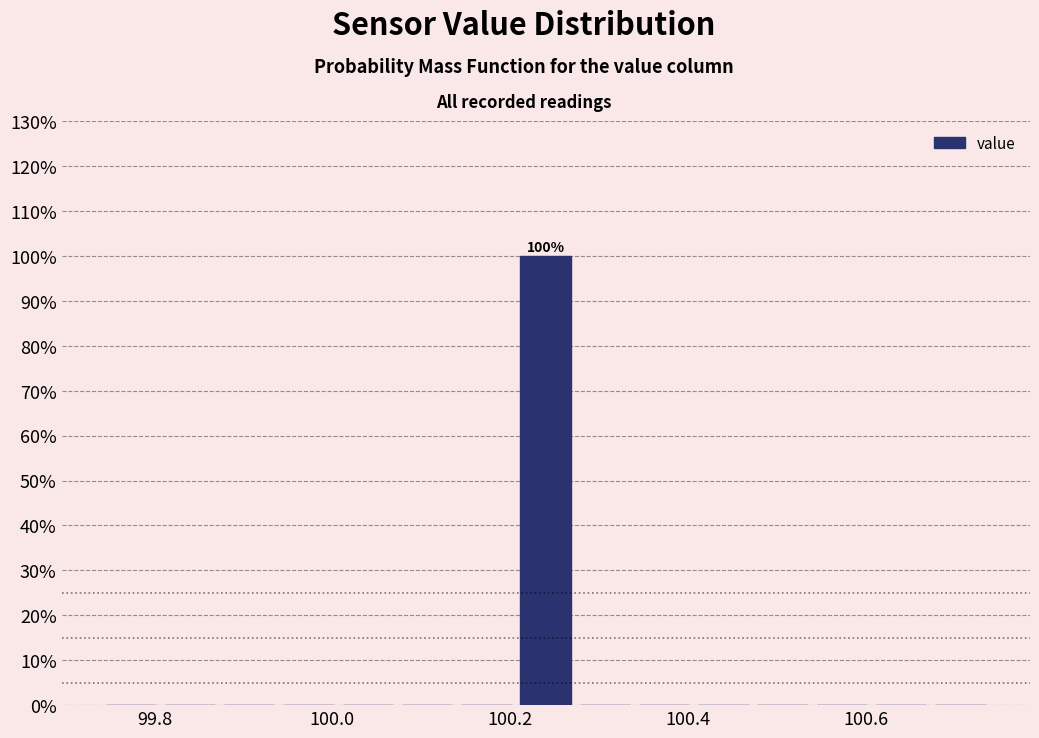

Around what value on the x-axis is the tallest bar? Give the approximate position of its centre, as read against the axis.

100.24